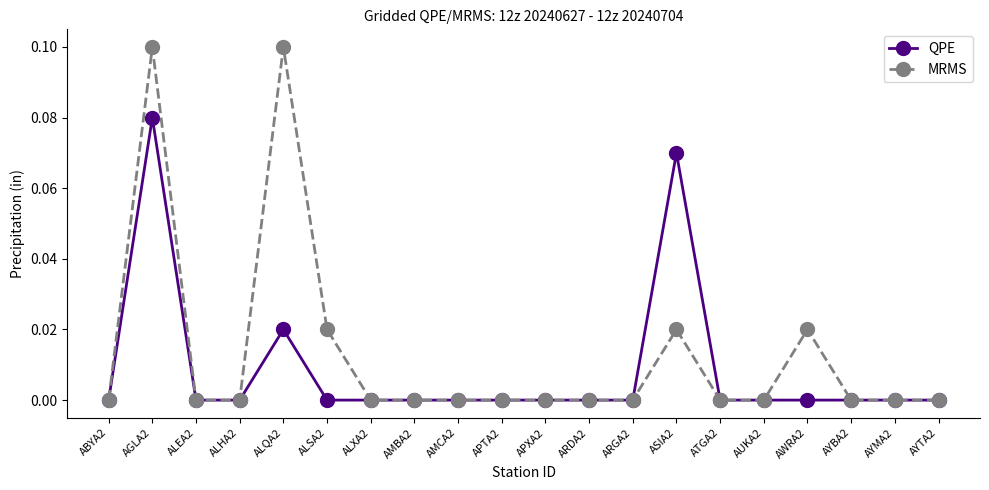

At which category does QPE reach its first local peak?

AGLA2